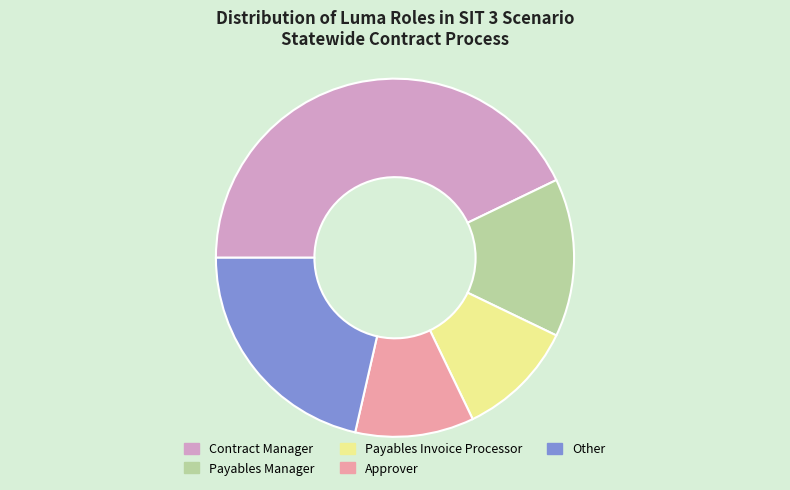

What is the largest slice in the pie chart?

Contract Manager